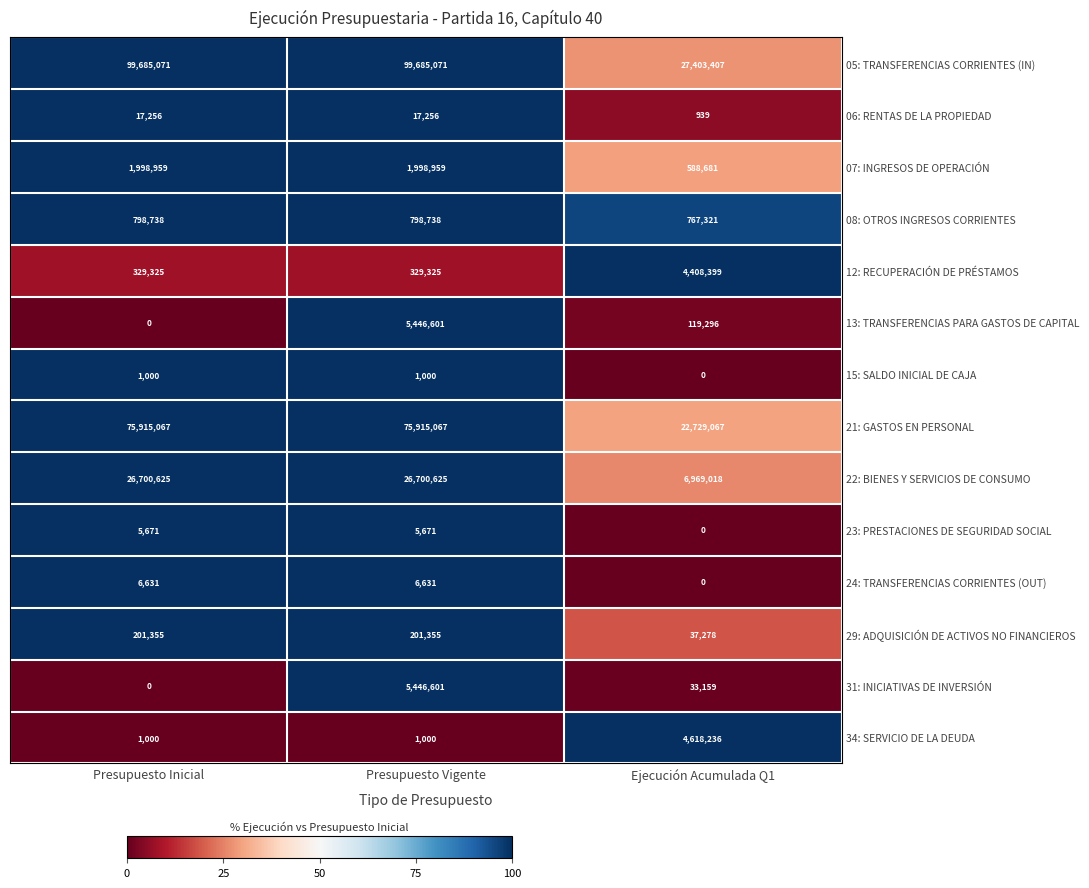

True or false: 12: RECUPERACIÓN DE PRÉSTAMOS has a value of 563167 at Presupuesto Vigente.

False